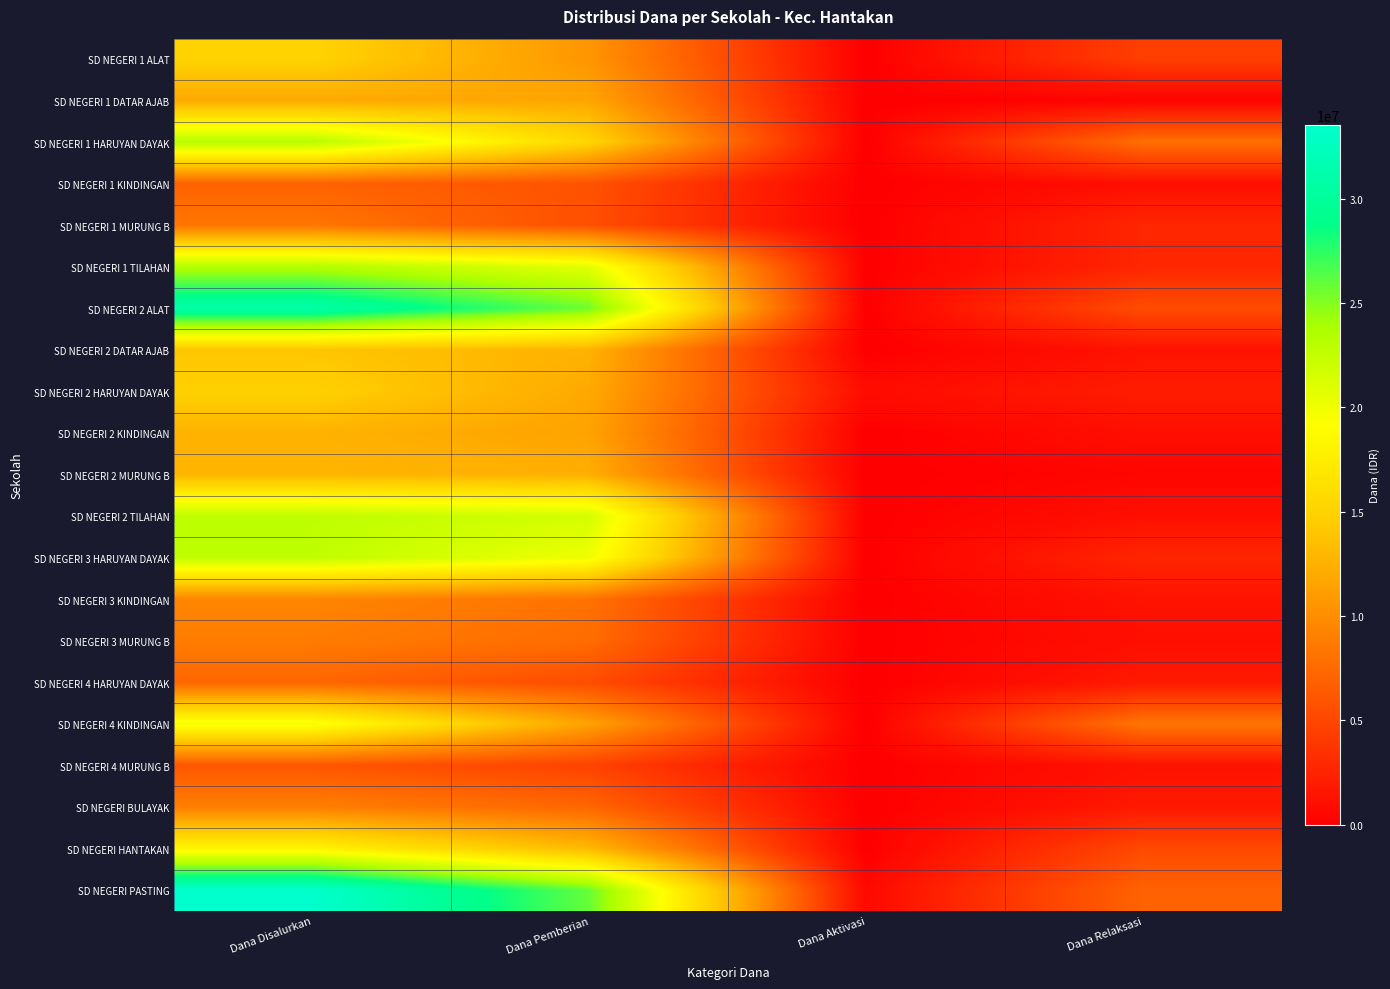

Reading left to right, what are all the values shown in this chart?

SD NEGERI 1 ALAT: Dana Disalurkan=15075000	Dana Pemberian=10575000	Dana Aktivasi=0	Dana Relaksasi=4500000
SD NEGERI 1 DATAR AJAB: Dana Disalurkan=11925000	Dana Pemberian=11700000	Dana Aktivasi=0	Dana Relaksasi=225000
SD NEGERI 1 HARUYAN DAYAK: Dana Disalurkan=23175000	Dana Pemberian=15300000	Dana Aktivasi=0	Dana Relaksasi=7875000
SD NEGERI 1 KINDINGAN: Dana Disalurkan=6975000	Dana Pemberian=5850000	Dana Aktivasi=0	Dana Relaksasi=1125000
SD NEGERI 1 MURUNG B: Dana Disalurkan=8325000	Dana Pemberian=5625000	Dana Aktivasi=0	Dana Relaksasi=2700000
SD NEGERI 1 TILAHAN: Dana Disalurkan=23400000	Dana Pemberian=20700000	Dana Aktivasi=0	Dana Relaksasi=2700000
SD NEGERI 2 ALAT: Dana Disalurkan=31050000	Dana Pemberian=25650000	Dana Aktivasi=0	Dana Relaksasi=5400000
SD NEGERI 2 DATAR AJAB: Dana Disalurkan=13950000	Dana Pemberian=12600000	Dana Aktivasi=0	Dana Relaksasi=1350000
SD NEGERI 2 HARUYAN DAYAK: Dana Disalurkan=14850000	Dana Pemberian=11925000	Dana Aktivasi=900000	Dana Relaksasi=2025000
SD NEGERI 2 KINDINGAN: Dana Disalurkan=12600000	Dana Pemberian=11475000	Dana Aktivasi=0	Dana Relaksasi=1125000
SD NEGERI 2 MURUNG B: Dana Disalurkan=12825000	Dana Pemberian=12375000	Dana Aktivasi=0	Dana Relaksasi=450000
SD NEGERI 2 TILAHAN: Dana Disalurkan=22725000	Dana Pemberian=21600000	Dana Aktivasi=0	Dana Relaksasi=1125000
SD NEGERI 3 HARUYAN DAYAK: Dana Disalurkan=22725000	Dana Pemberian=20025000	Dana Aktivasi=0	Dana Relaksasi=2700000
SD NEGERI 3 KINDINGAN: Dana Disalurkan=9450000	Dana Pemberian=8100000	Dana Aktivasi=0	Dana Relaksasi=1350000
SD NEGERI 3 MURUNG B: Dana Disalurkan=8775000	Dana Pemberian=7650000	Dana Aktivasi=0	Dana Relaksasi=1125000
SD NEGERI 4 HARUYAN DAYAK: Dana Disalurkan=7200000	Dana Pemberian=5400000	Dana Aktivasi=0	Dana Relaksasi=1800000
SD NEGERI 4 KINDINGAN: Dana Disalurkan=19800000	Dana Pemberian=11475000	Dana Aktivasi=0	Dana Relaksasi=8325000
SD NEGERI 4 MURUNG B: Dana Disalurkan=6075000	Dana Pemberian=4725000	Dana Aktivasi=0	Dana Relaksasi=1350000
SD NEGERI BULAYAK: Dana Disalurkan=9000000	Dana Pemberian=7200000	Dana Aktivasi=0	Dana Relaksasi=1800000
SD NEGERI HANTAKAN: Dana Disalurkan=18225000	Dana Pemberian=13050000	Dana Aktivasi=0	Dana Relaksasi=5175000
SD NEGERI PASTING: Dana Disalurkan=33525000	Dana Pemberian=25875000	Dana Aktivasi=675000	Dana Relaksasi=6975000